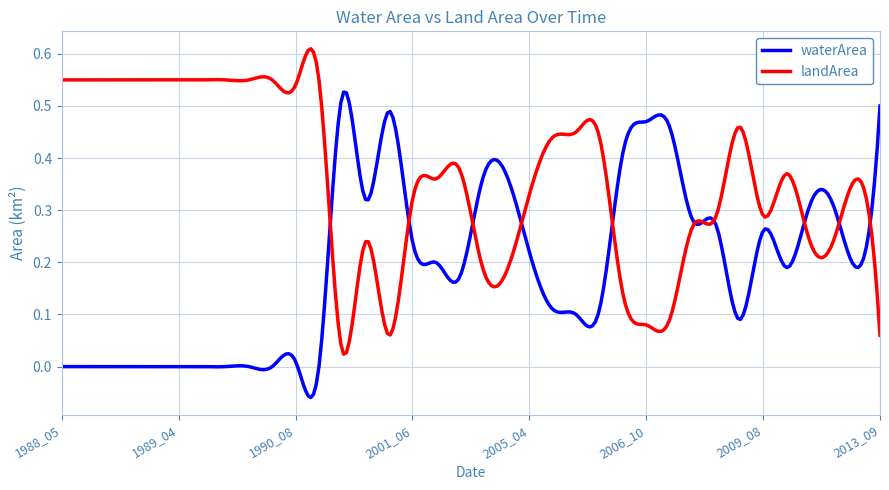

Which series has the largest total across all categories?

landArea